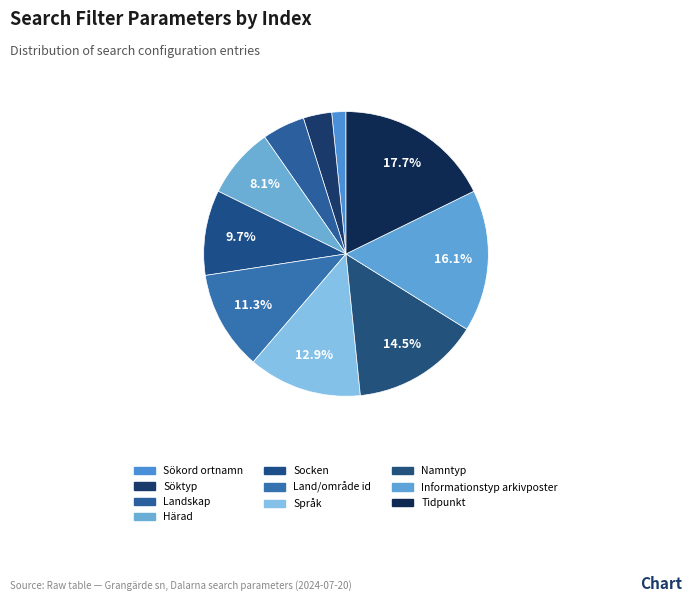

How many slices are in this pie chart?

10